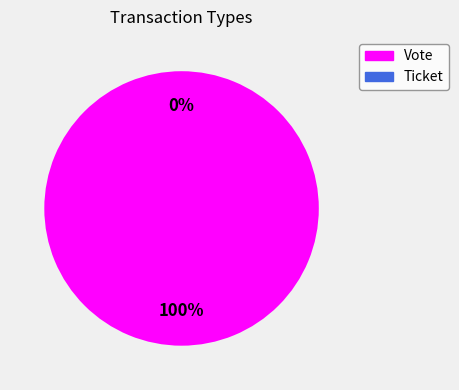

How many segments does this pie chart have?

2